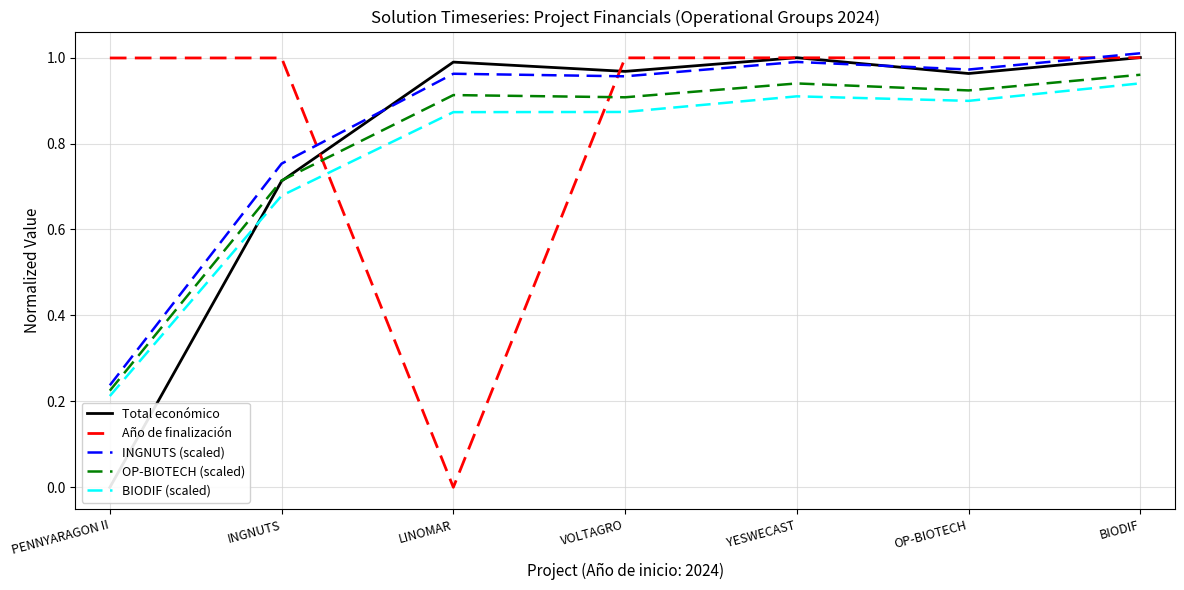

At which category does Total económico reach its first local valley?

VOLTAGRO